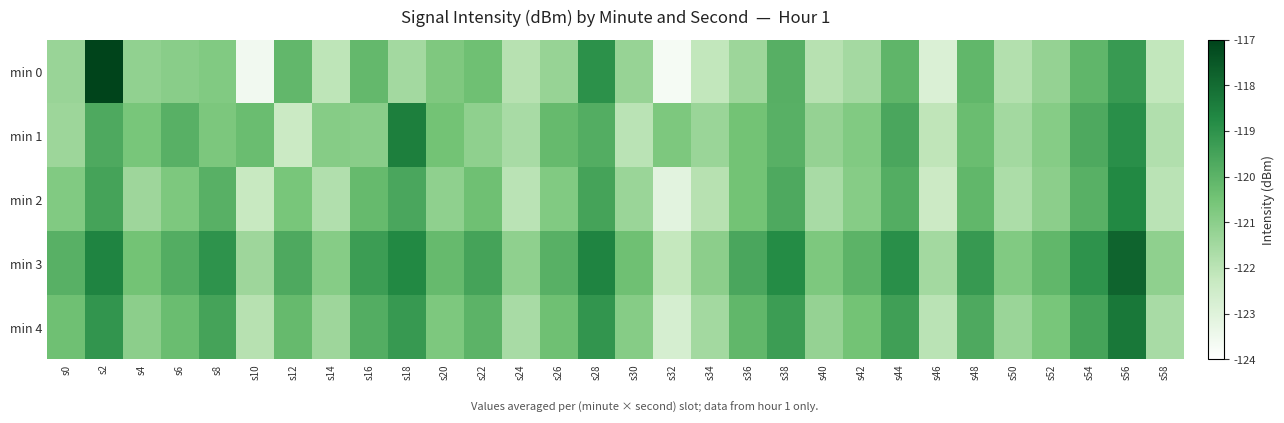

Reading left to right, transcribe all the data shown in this chart.

min 0: s0=-121.3	s2=-116.5	s4=-121.1	s6=-121.0	s8=-120.8	s10=-123.6	s12=-120.1	s14=-122.1	s16=-120.2	s18=-121.5	s20=-120.7	s22=-120.4	s24=-121.9	s26=-121.2	s28=-119.0	s30=-121.2	s32=-123.7	s34=-122.2	s36=-121.4	s38=-119.9	s40=-121.9	s42=-121.5	s44=-120.1	s46=-122.8	s48=-120.1	s50=-121.8	s52=-121.2	s54=-120.1	s56=-119.2	s58=-122.2
min 1: s0=-121.4	s2=-119.7	s4=-120.6	s6=-119.9	s8=-120.7	s10=-120.3	s12=-122.4	s14=-120.9	s16=-120.9	s18=-118.5	s20=-120.5	s22=-121.1	s24=-121.6	s26=-120.2	s28=-119.8	s30=-122.0	s32=-120.7	s34=-121.3	s36=-120.5	s38=-119.9	s40=-121.2	s42=-120.8	s44=-119.6	s46=-122.1	s48=-120.3	s50=-121.5	s52=-120.9	s54=-119.7	s56=-118.9	s58=-121.8
min 2: s0=-120.8	s2=-119.5	s4=-121.4	s6=-120.7	s8=-119.9	s10=-122.3	s12=-120.6	s14=-121.8	s16=-120.2	s18=-119.6	s20=-121.1	s22=-120.4	s24=-122.0	s26=-120.8	s28=-119.5	s30=-121.3	s32=-123.1	s34=-121.9	s36=-120.5	s38=-119.7	s40=-121.6	s42=-120.9	s44=-119.8	s46=-122.4	s48=-120.1	s50=-121.7	s52=-121.0	s54=-119.9	s56=-118.7	s58=-122.0
min 3: s0=-119.9	s2=-118.6	s4=-120.5	s6=-119.8	s8=-119.0	s10=-121.4	s12=-119.7	s14=-120.9	s16=-119.3	s18=-118.7	s20=-120.2	s22=-119.5	s24=-121.1	s26=-119.9	s28=-118.6	s30=-120.4	s32=-122.2	s34=-121.0	s36=-119.6	s38=-118.8	s40=-120.7	s42=-120.0	s44=-118.9	s46=-121.5	s48=-119.2	s50=-120.8	s52=-120.1	s54=-119.0	s56=-117.8	s58=-121.1
min 4: s0=-120.4	s2=-119.1	s4=-121.0	s6=-120.3	s8=-119.5	s10=-121.9	s12=-120.2	s14=-121.4	s16=-119.8	s18=-119.2	s20=-120.7	s22=-120.0	s24=-121.6	s26=-120.4	s28=-119.1	s30=-120.9	s32=-122.7	s34=-121.5	s36=-120.1	s38=-119.3	s40=-121.2	s42=-120.5	s44=-119.4	s46=-122.0	s48=-119.7	s50=-121.3	s52=-120.6	s54=-119.5	s56=-118.3	s58=-121.6